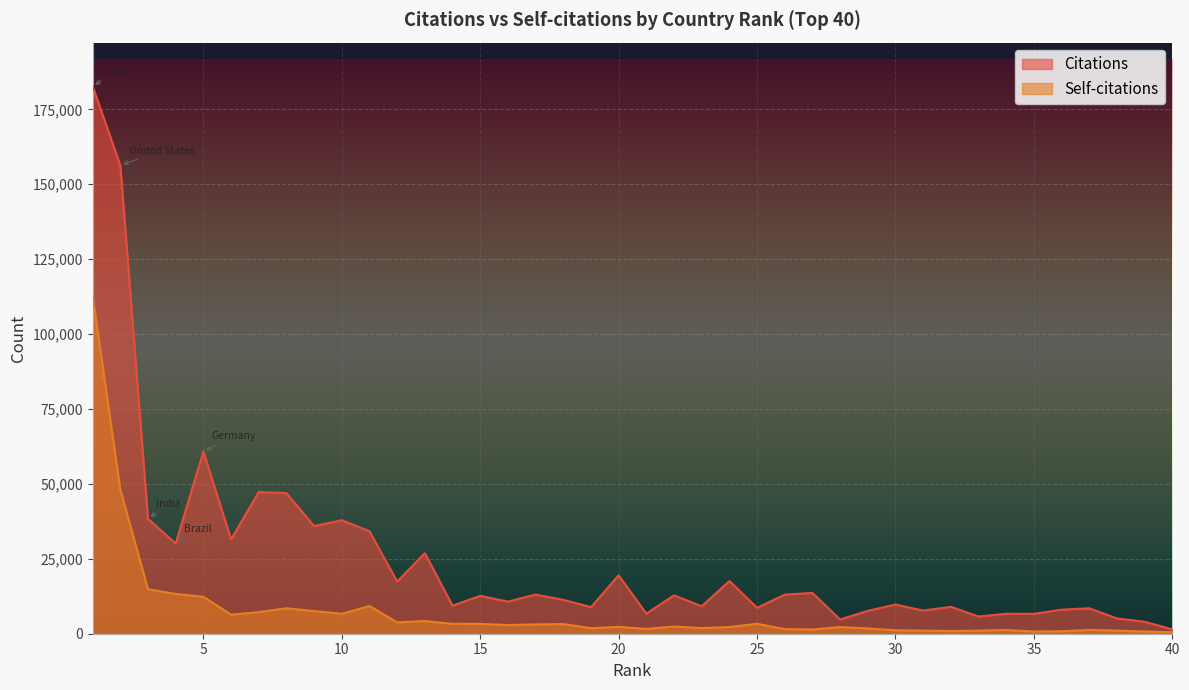

True or false: Citations has more than 1 points higher than both neighbors.

True